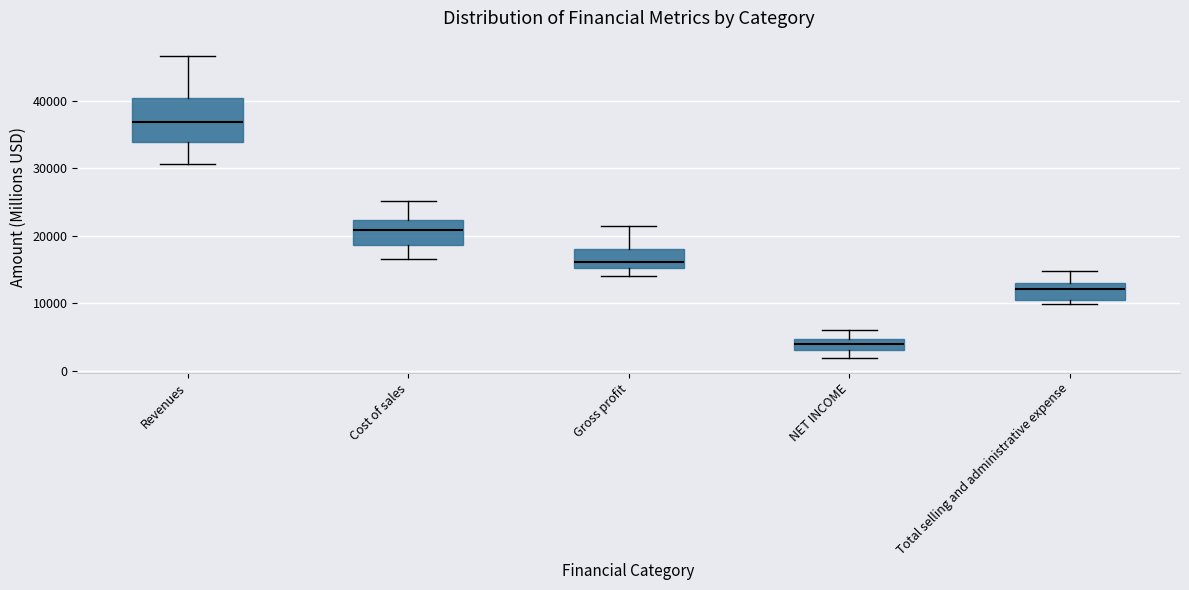

Where is the lower edge of the box for Gross profit on the y-axis? The values are not printed on the chart, so give them approximately, as read against the axis.

15000